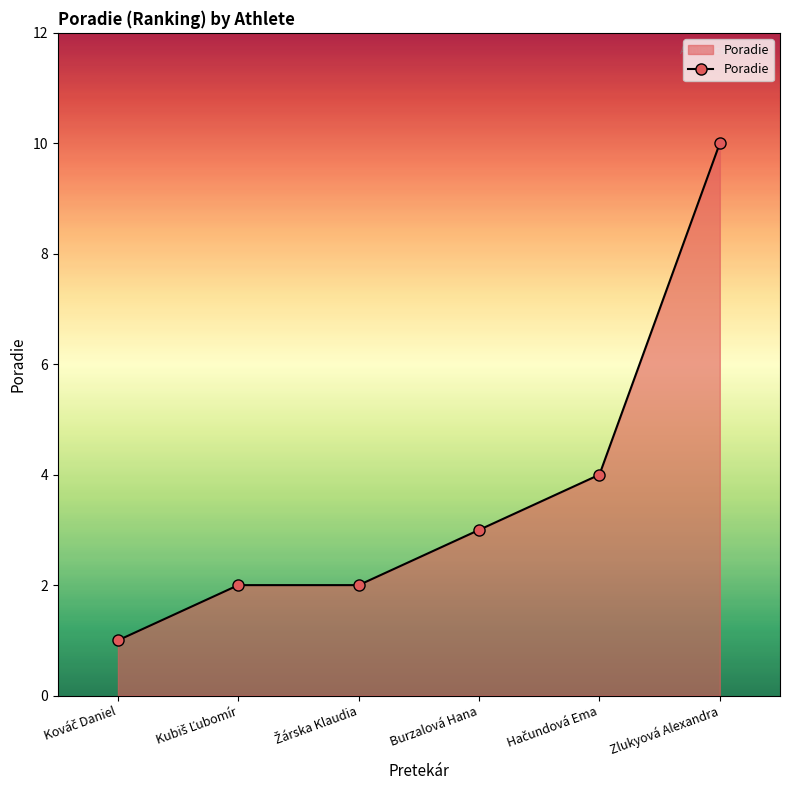

What is the change in value from Burzalová Hana to Zlukyová Alexandra?

+7